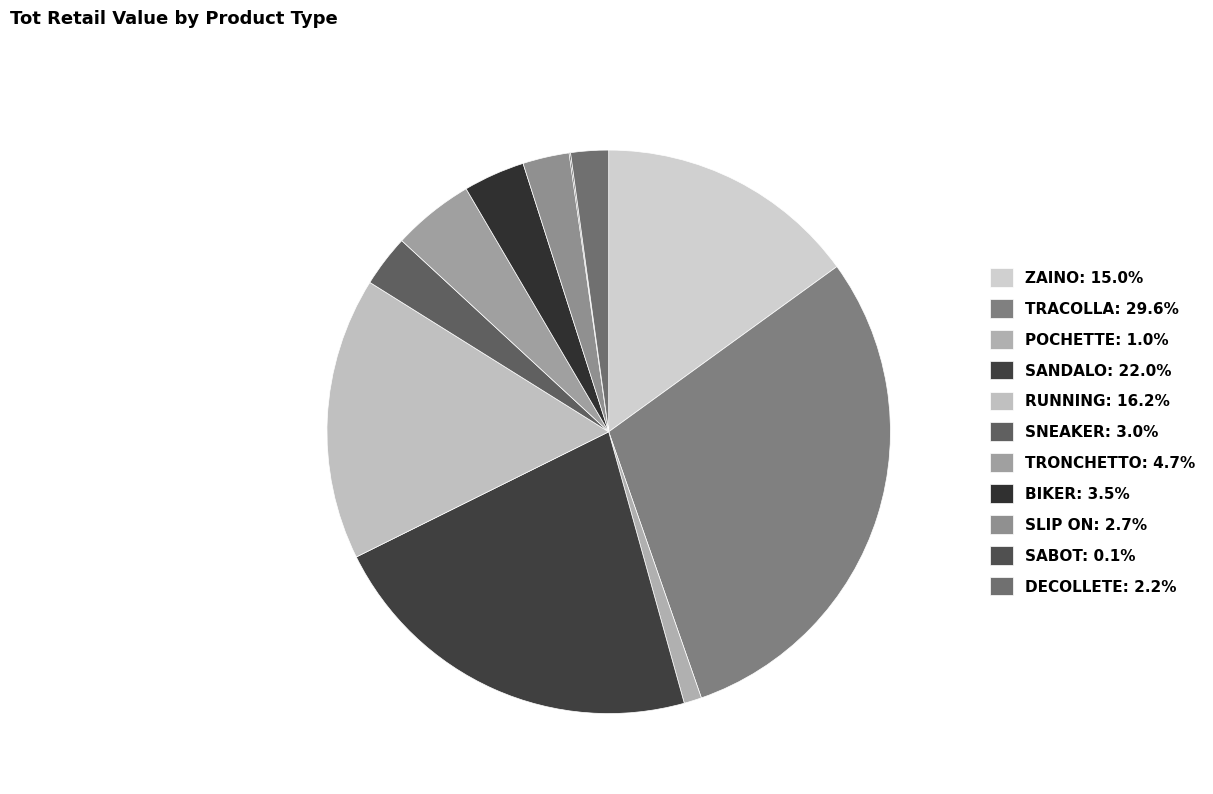

To the nearest percent, what is the difference between the SANDALO and RUNNING slice percentages?

6%